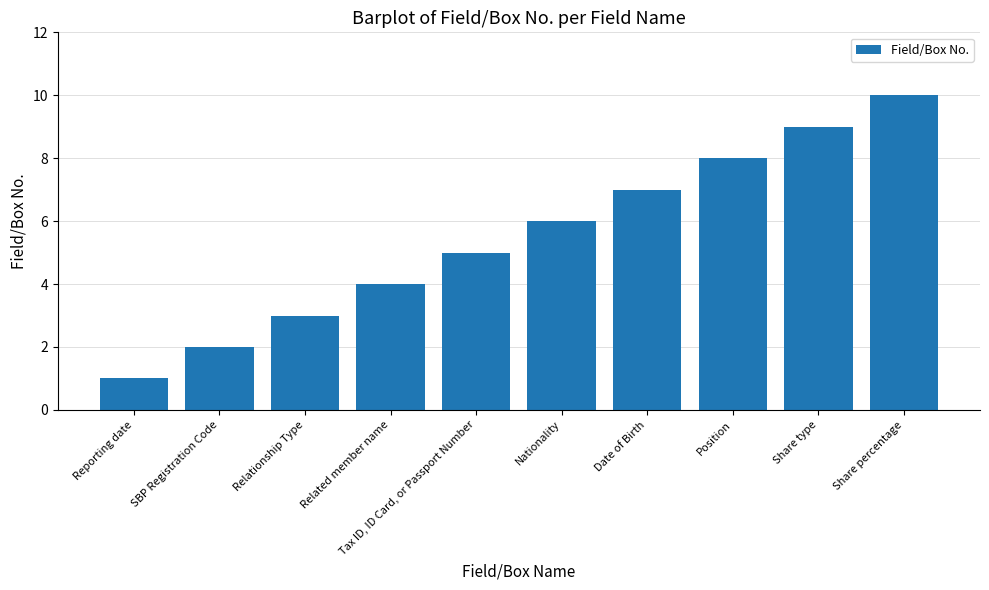

Does the chart contain stacked bars?

No